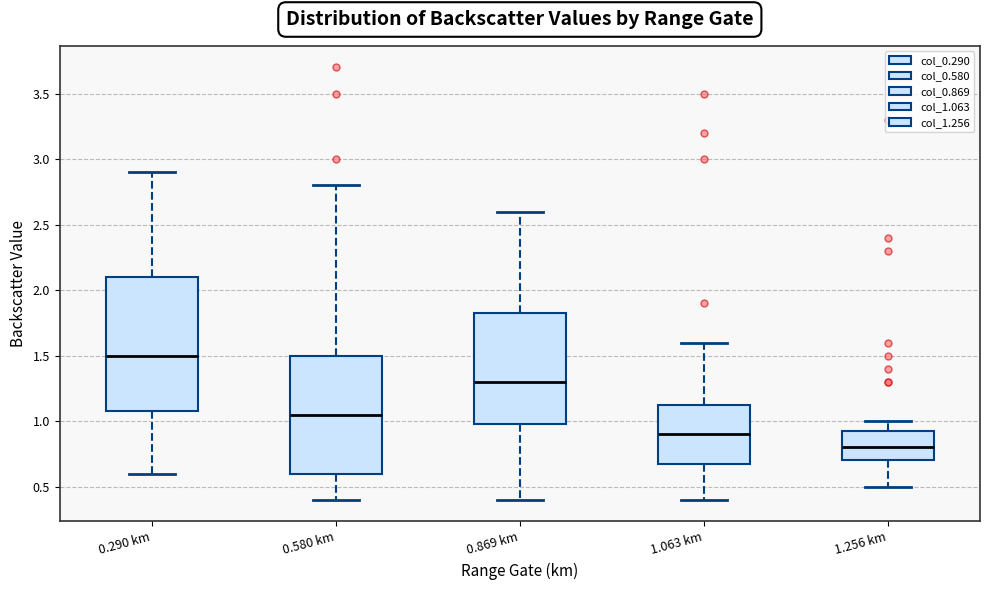

Reading left to right, read every box against the y-axis: the position of its median line, the range the box covers, and the ends of its whiskers. The values are not printed on the chart, so give them approximately, as read against the axis.

0.290 km: median 1.50, box 1.10 to 2.10, whiskers 0.60 to 2.90
0.580 km: median 1.05, box 0.60 to 1.50, whiskers 0.40 to 2.80
0.869 km: median 1.30, box 1.00 to 1.85, whiskers 0.40 to 2.60
1.063 km: median 0.90, box 0.70 to 1.15, whiskers 0.40 to 1.60
1.256 km: median 0.80, box 0.70 to 0.95, whiskers 0.50 to 1.00